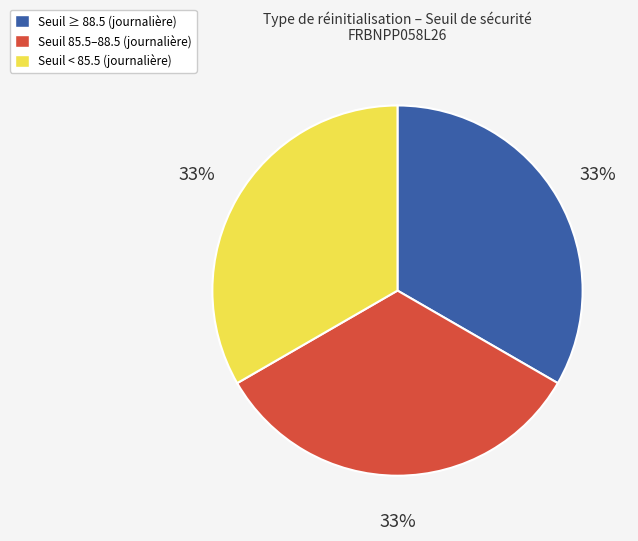

Is it true that Seuil < 85.5 (journalière) is 33% of the pie?

True